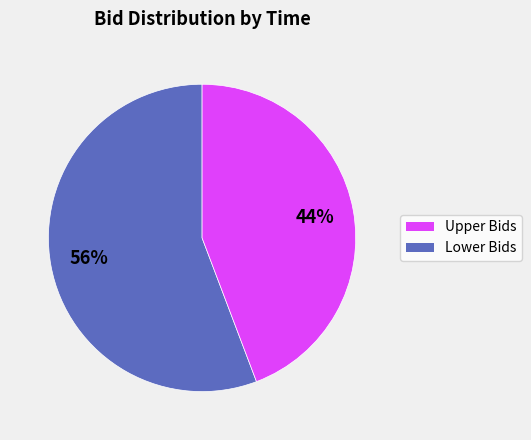

Is there a majority slice in this chart?

Yes